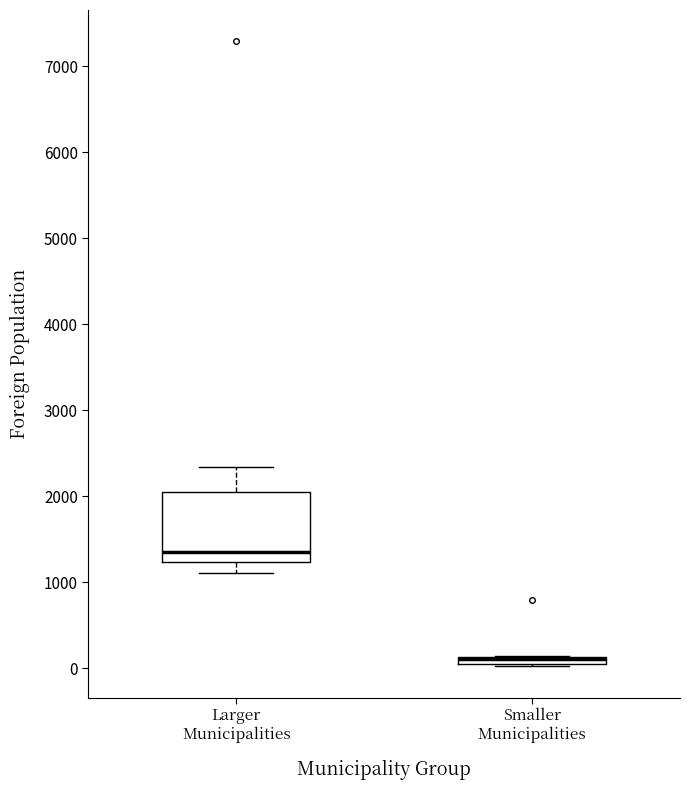

Which box is the tallest, from its lower edge to its upper edge?

Larger Municipalities